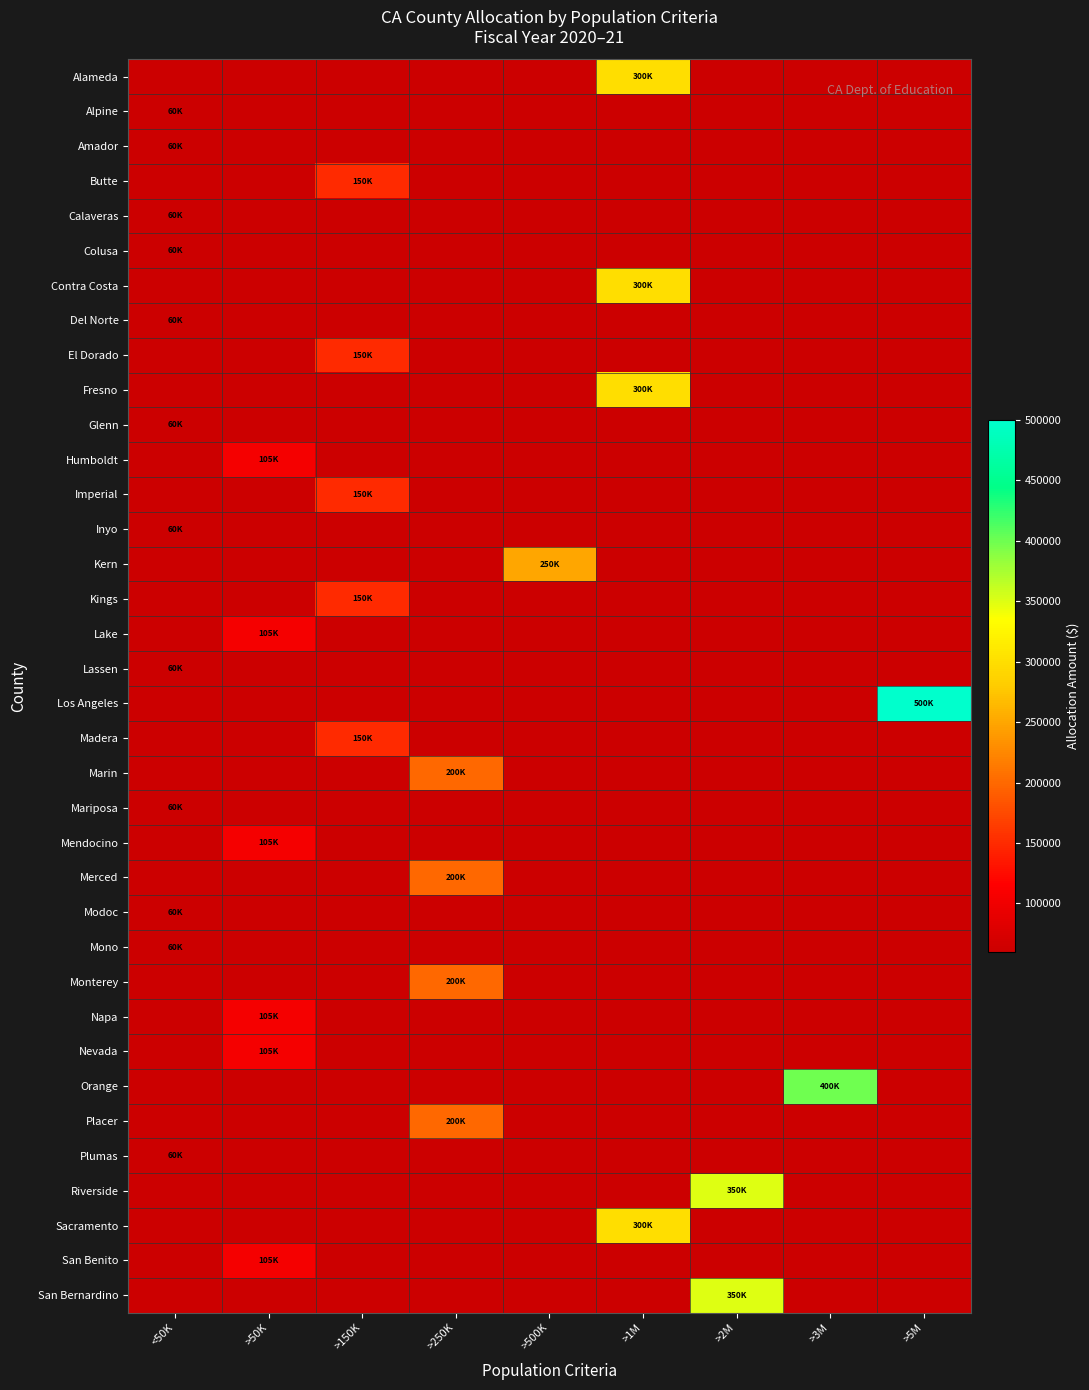

How many data points does each series have?

9